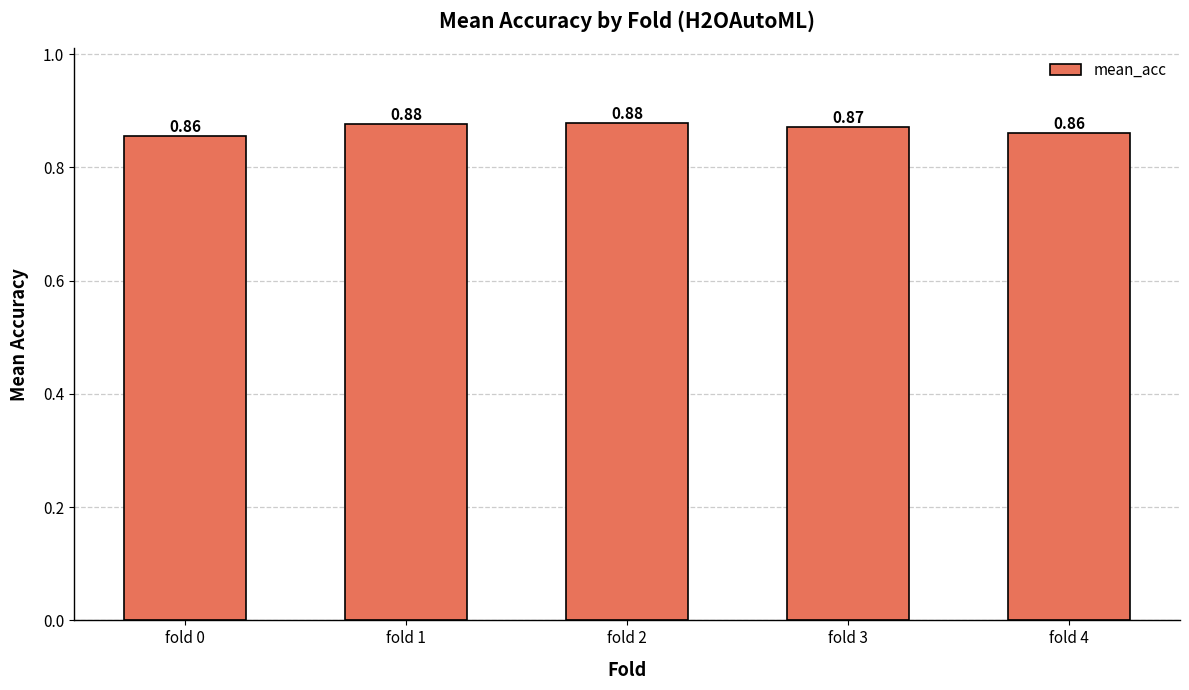

What is the sum of all values?

4.3